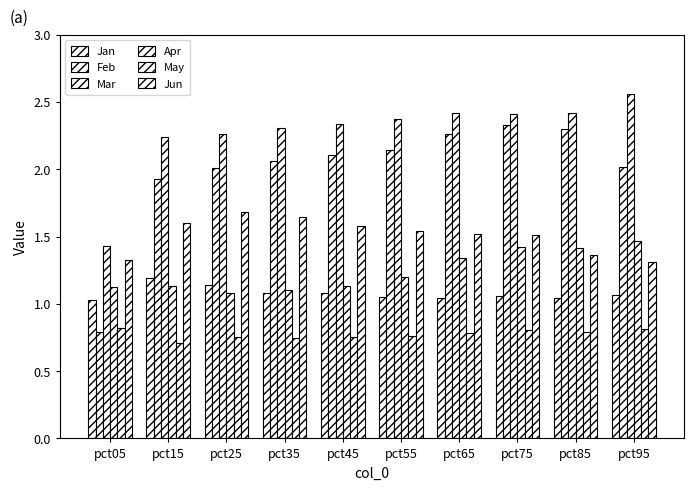

How many data points does each series have?

10